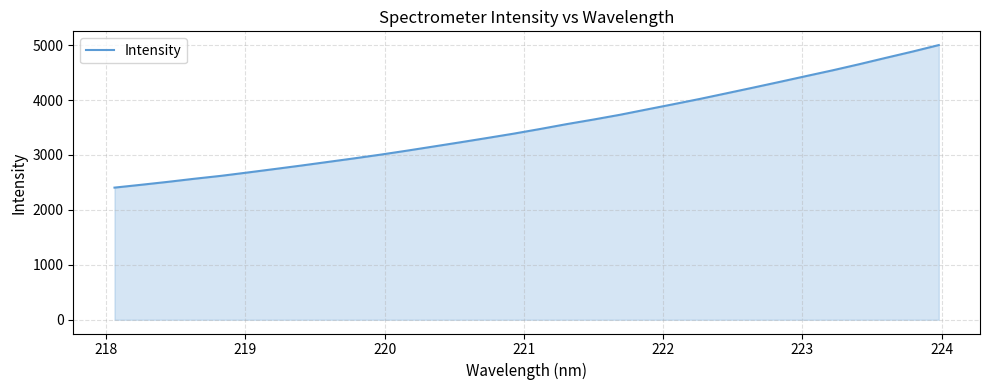

What is the difference between the maximum and minimum values?

2594.6